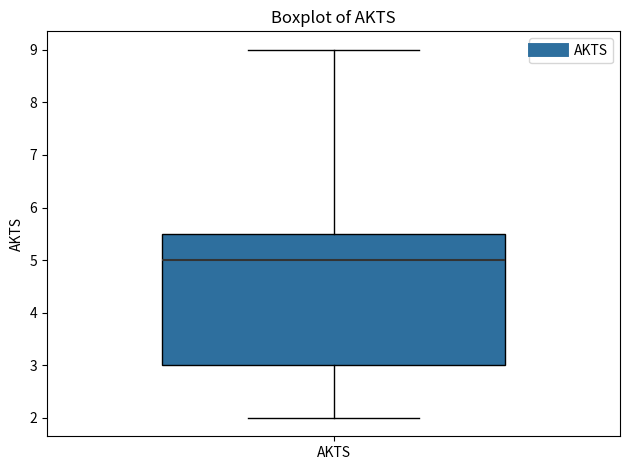

Where is the lower edge of the box for AKTS on the y-axis? The values are not printed on the chart, so give them approximately, as read against the axis.

3.0